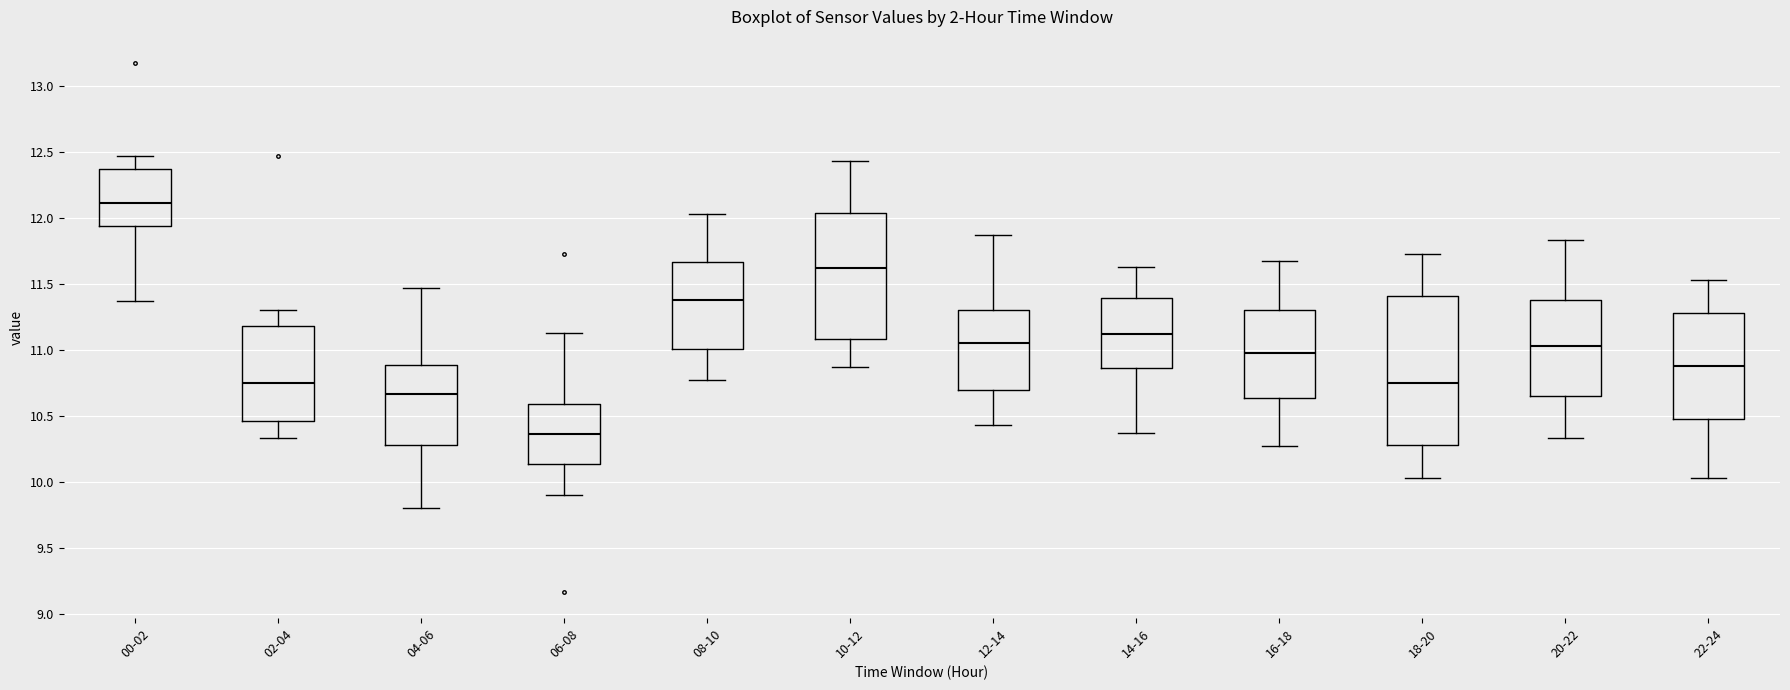

Reading left to right, read every box against the y-axis: the position of its median line, the range the box covers, and the ends of its whiskers. The values are not printed on the chart, so give them approximately, as read against the axis.

00-02: median 12.10, box 11.95 to 12.35, whiskers 11.35 to 12.45
02-04: median 10.75, box 10.45 to 11.20, whiskers 10.35 to 11.30
04-06: median 10.65, box 10.30 to 10.90, whiskers 9.80 to 11.45
06-08: median 10.35, box 10.15 to 10.60, whiskers 9.90 to 11.15
08-10: median 11.40, box 11.00 to 11.65, whiskers 10.75 to 12.05
10-12: median 11.60, box 11.10 to 12.05, whiskers 10.85 to 12.45
12-14: median 11.05, box 10.70 to 11.30, whiskers 10.45 to 11.85
14-16: median 11.10, box 10.85 to 11.40, whiskers 10.35 to 11.65
16-18: median 11.00, box 10.65 to 11.30, whiskers 10.25 to 11.65
18-20: median 10.75, box 10.30 to 11.40, whiskers 10.05 to 11.75
20-22: median 11.05, box 10.65 to 11.40, whiskers 10.35 to 11.85
22-24: median 10.90, box 10.50 to 11.30, whiskers 10.05 to 11.55